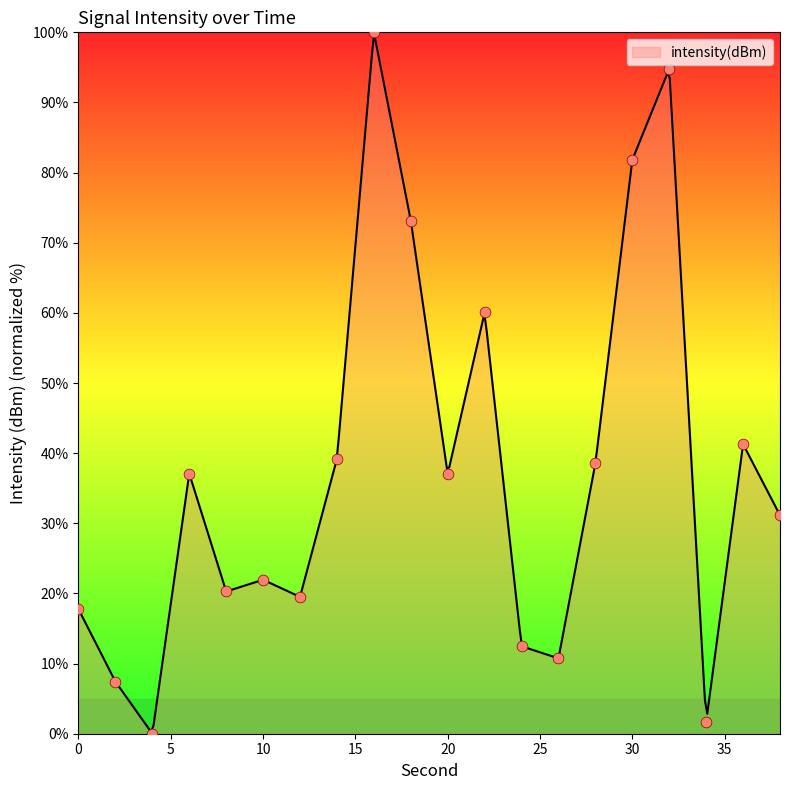

What is the change in value from 20 to 32?

+57.8